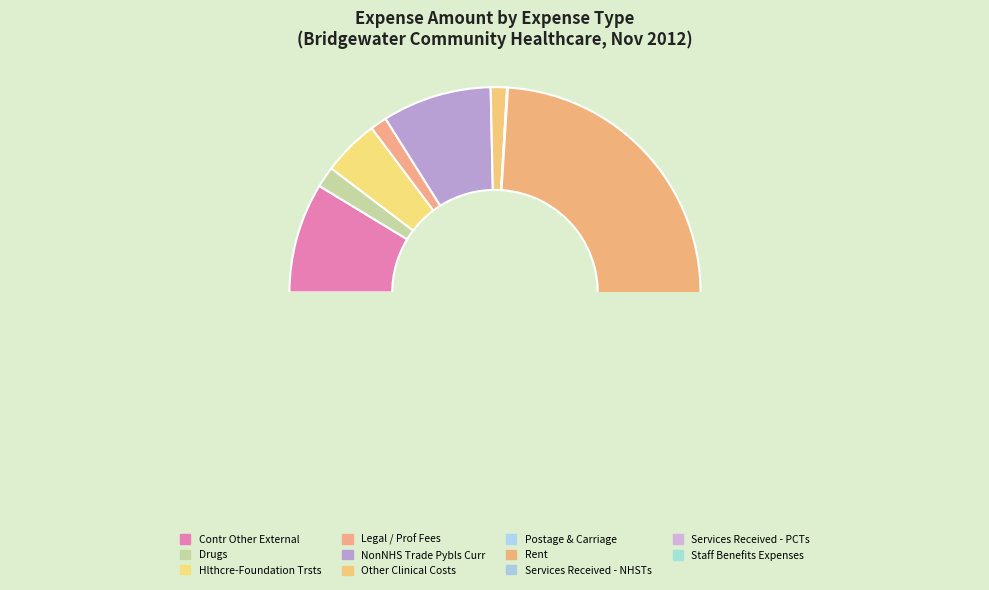

Which slice is the smallest?

Postage & Carriage